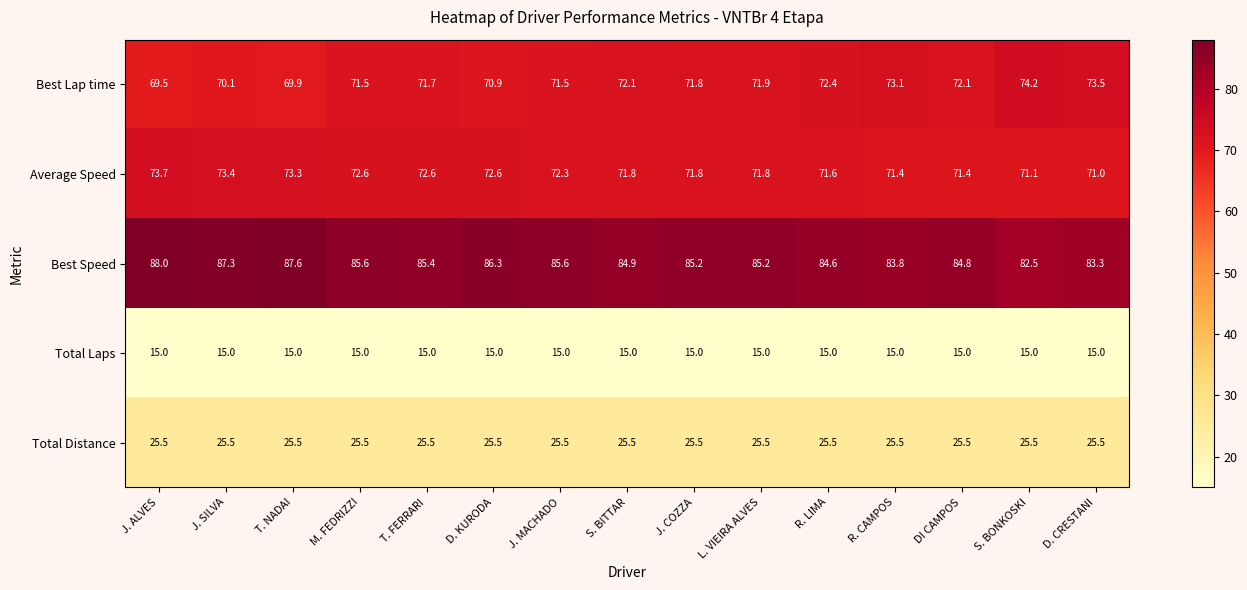

What is the total value across all series at R. LIMA?

269.1